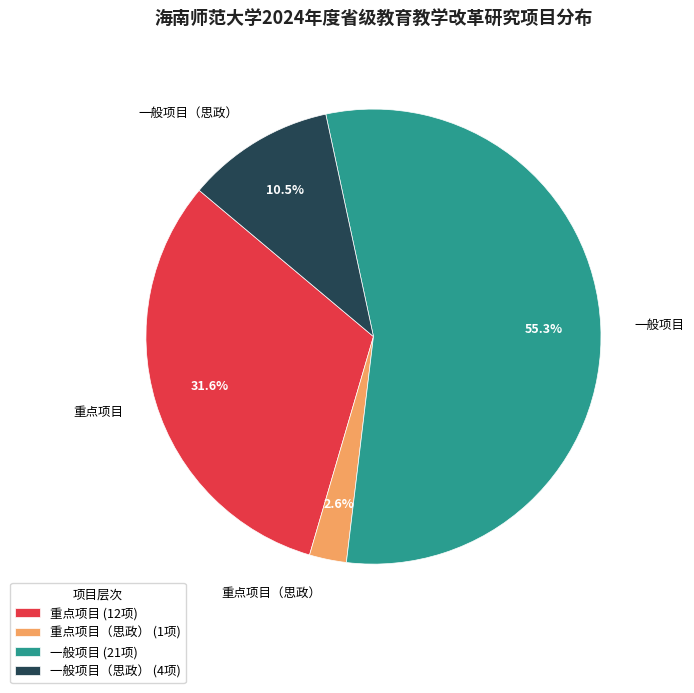

Which has a higher value, 重点项目（思政） or 一般项目?

一般项目